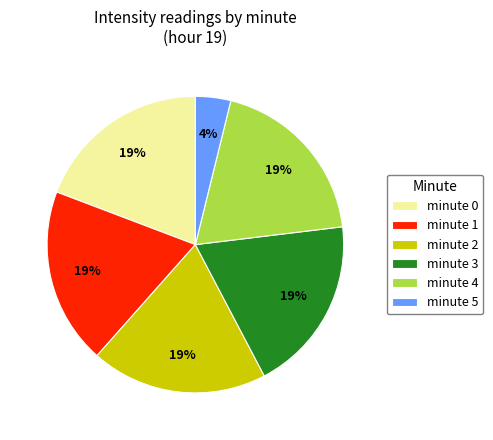

Do minute 4 and minute 5 together represent more than half of the pie?

No